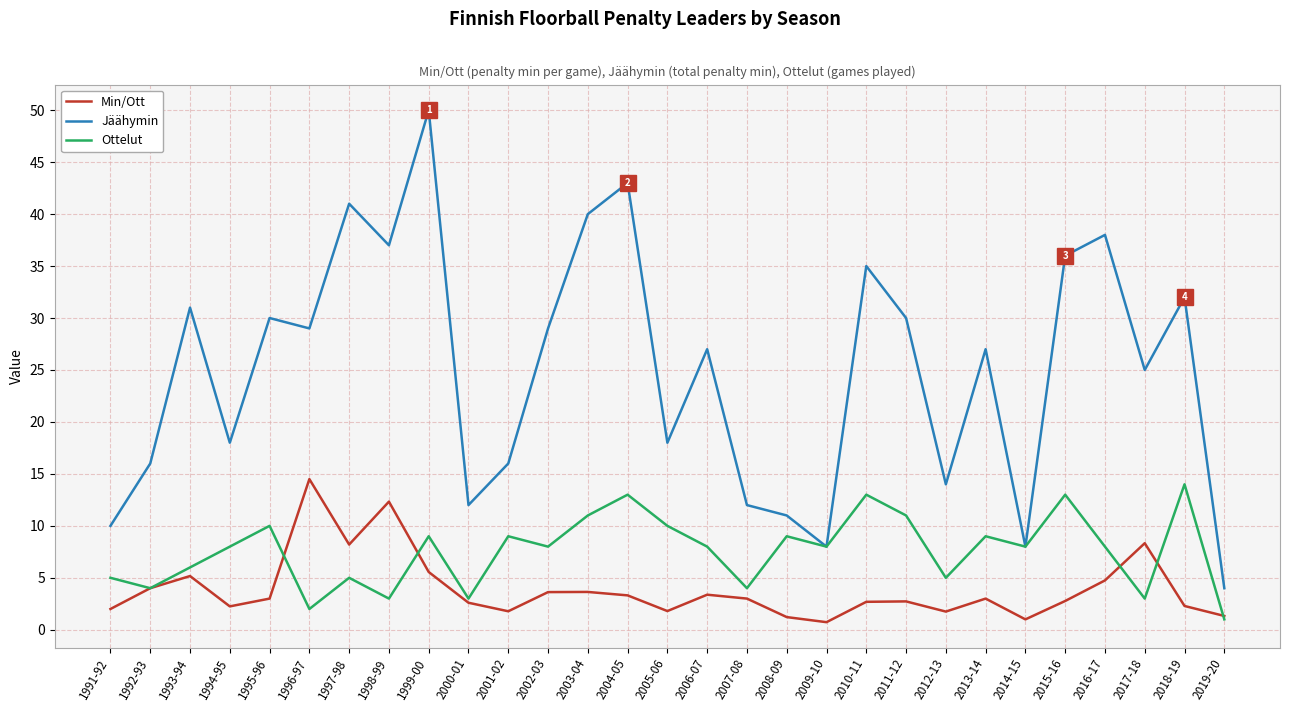

Is the value of Min/Ott at 2008-09 greater than the value of Ottelut at 2006-07?

No